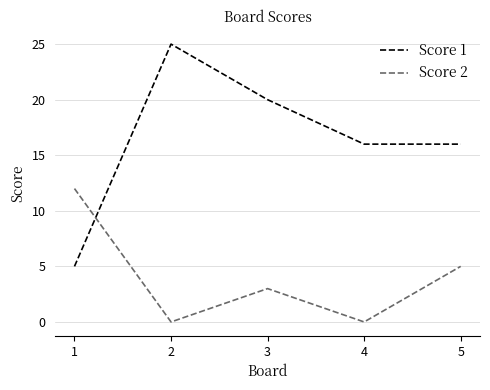

Rank the series by their average value, from lowest to highest.

Score 2, Score 1